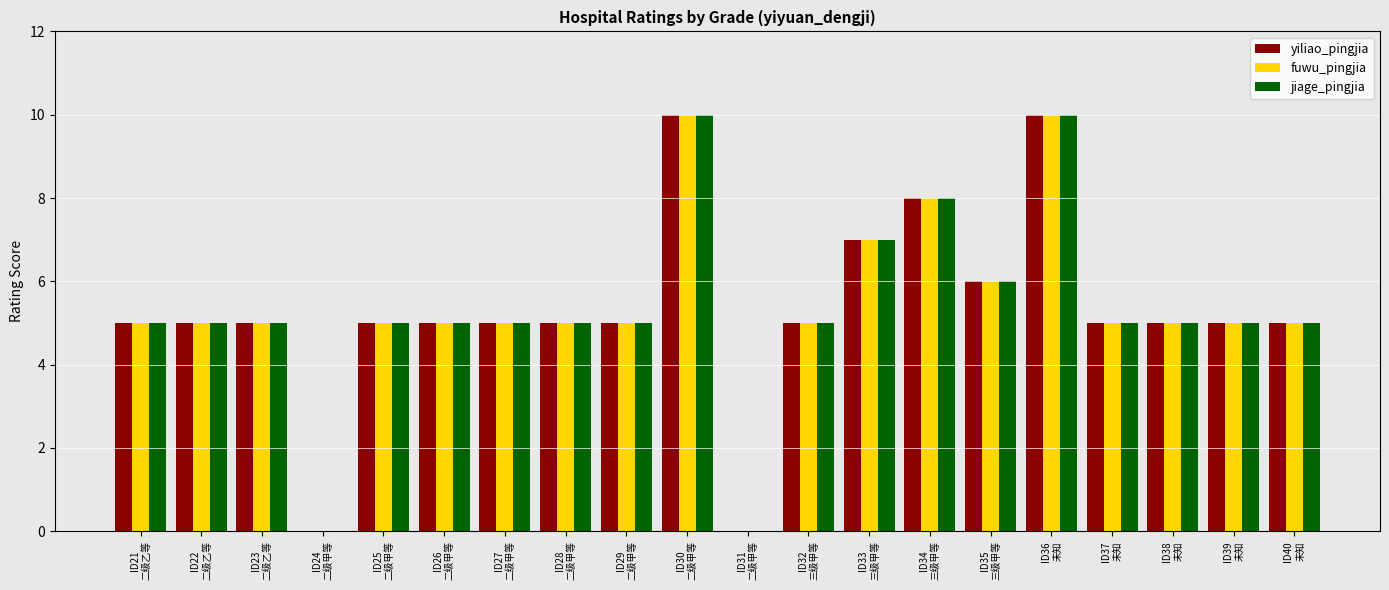

Which series has the largest total across all categories?

yiliao_pingjia